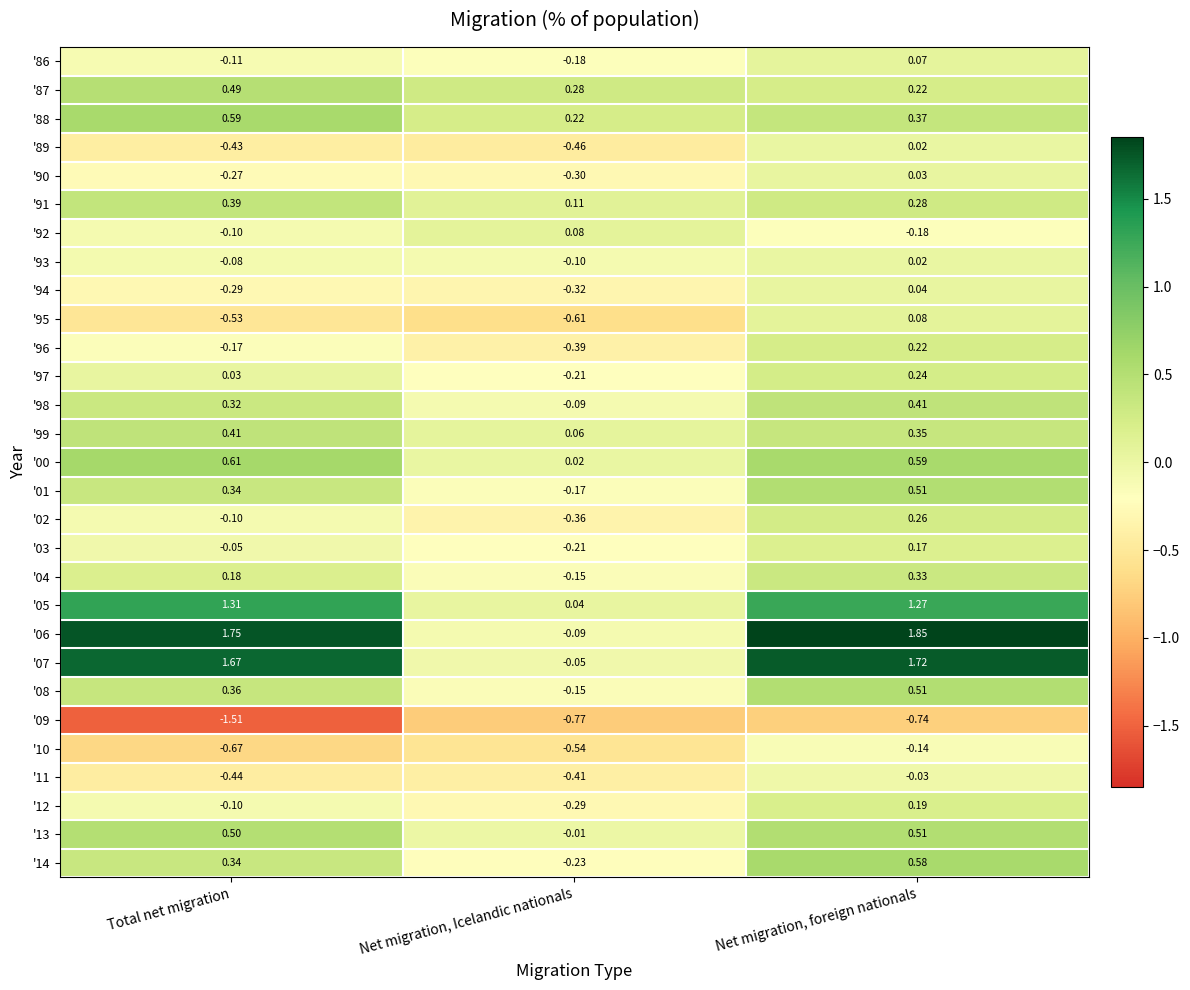

How many distinct data groups are displayed?

29